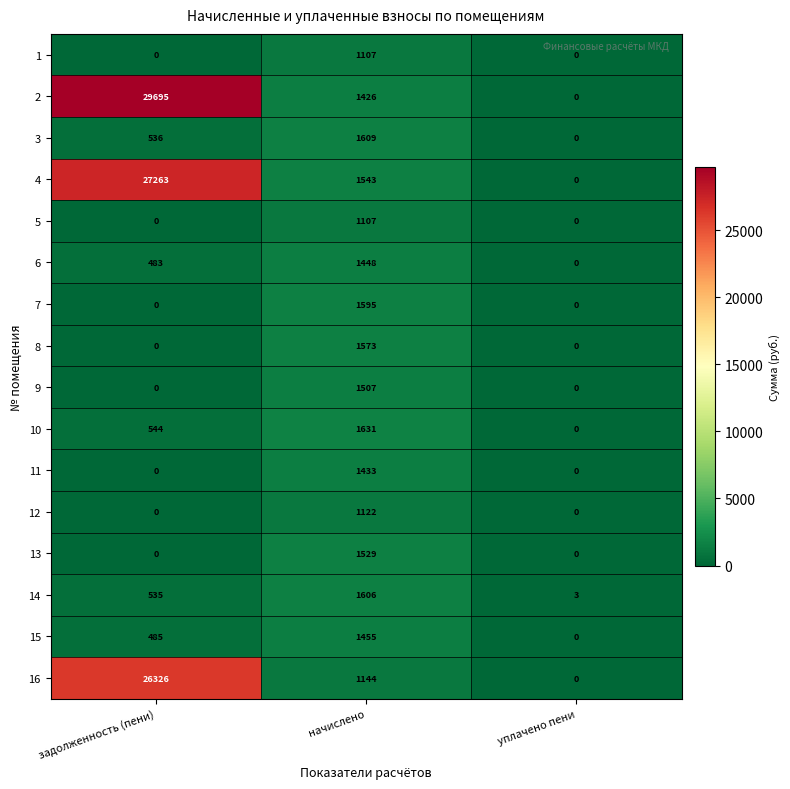

What is the average value of the 6 series?

644